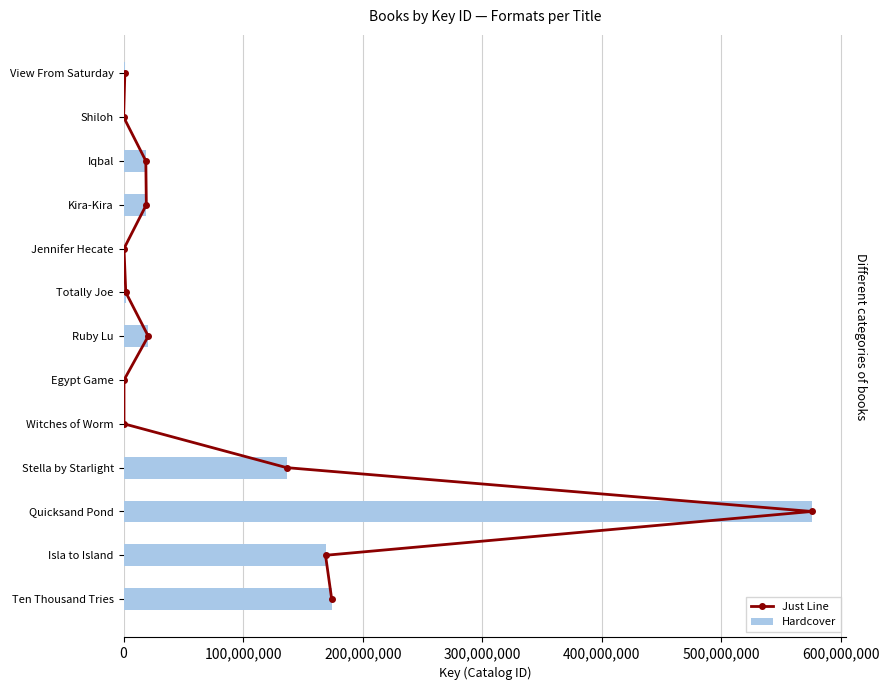

The value of Hardcover at Isla to Island is 63681942. True or false?

False